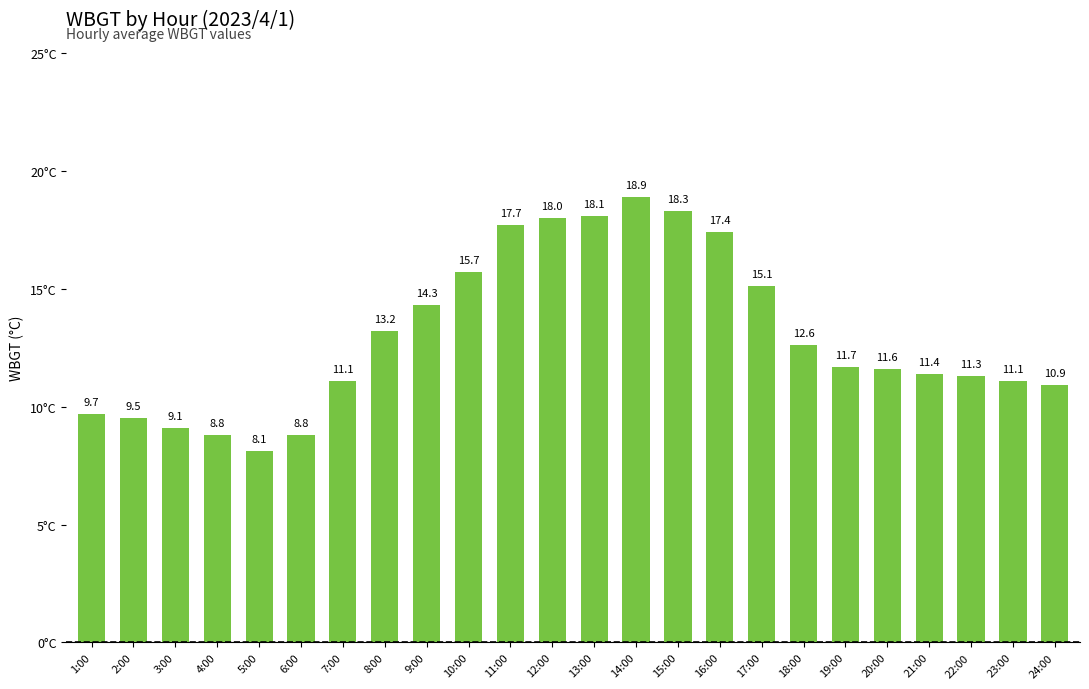

What is the difference between the maximum and second lowest values?

10.1